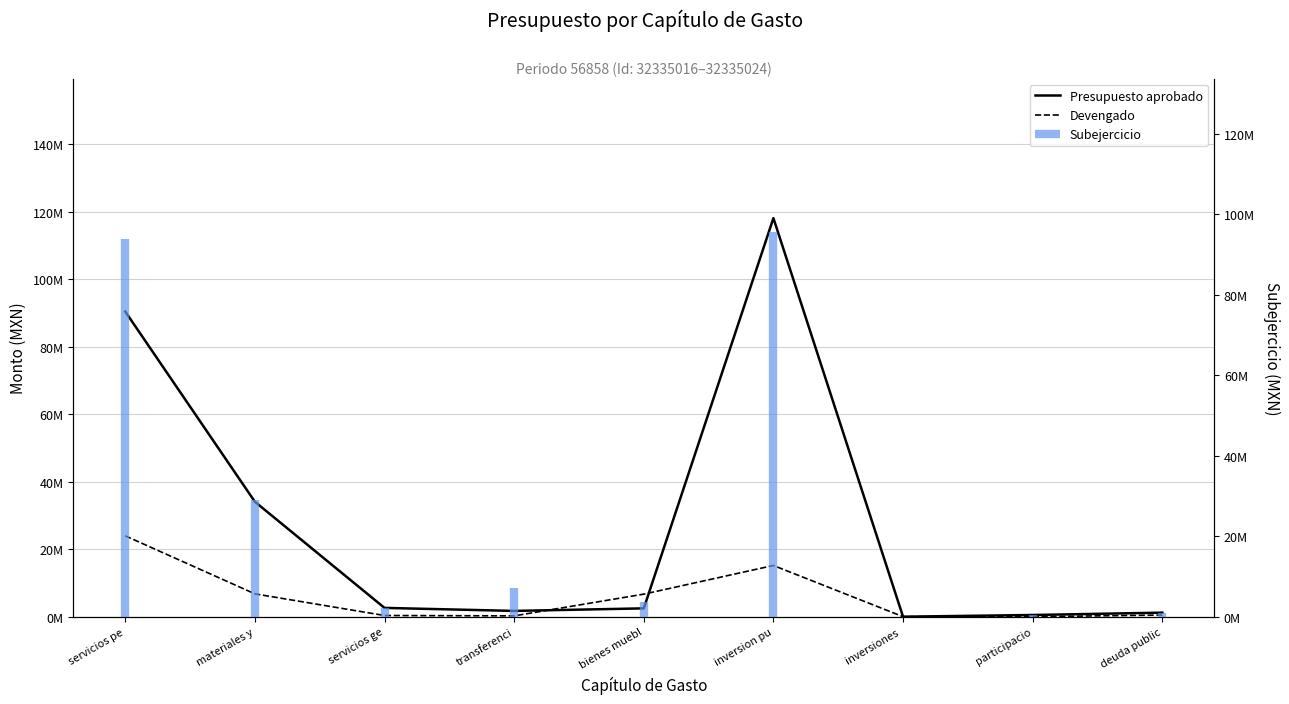

What is the label of the 4th point from the left?

transferenci